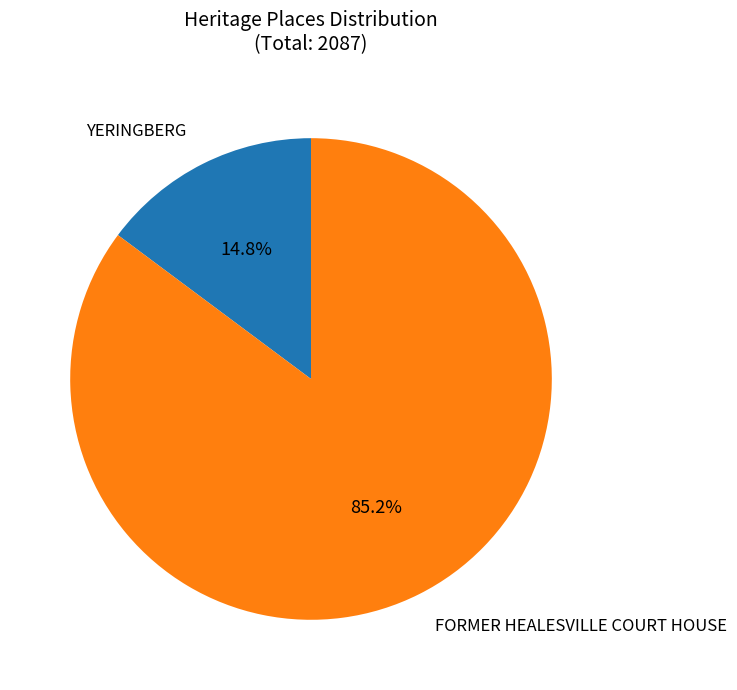

Does FORMER HEALESVILLE COURT HOUSE represent more than half of the total?

Yes